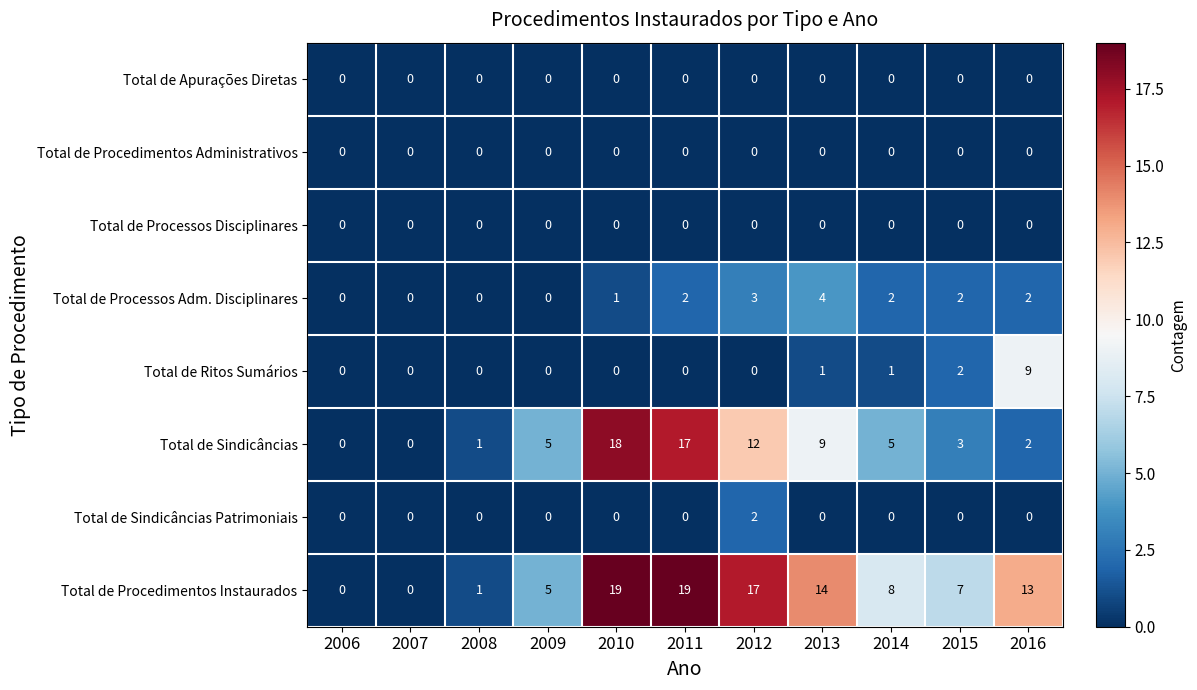

How many Total de Sindicâncias Patrimoniais values are between 0 and 1?

10